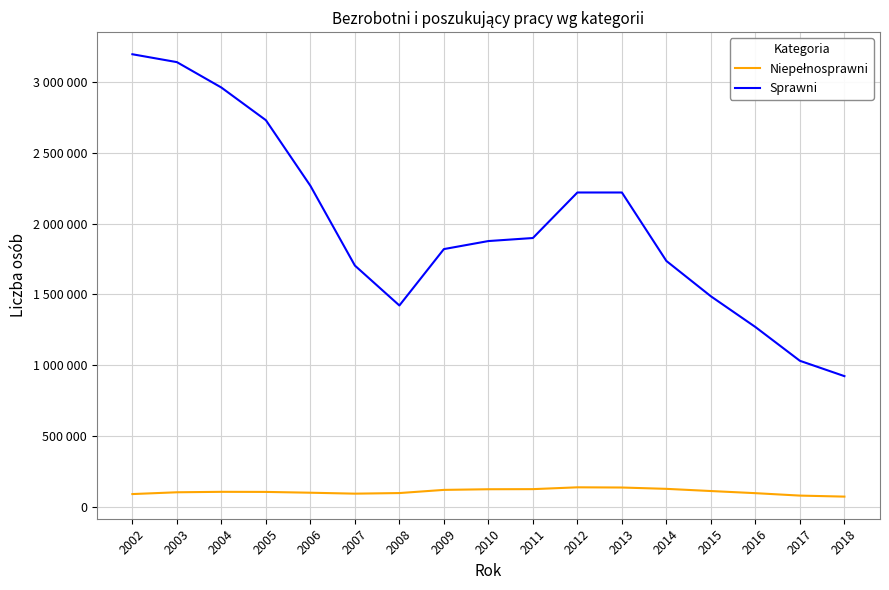

At how many categories does at least one series exceed 722688?

17